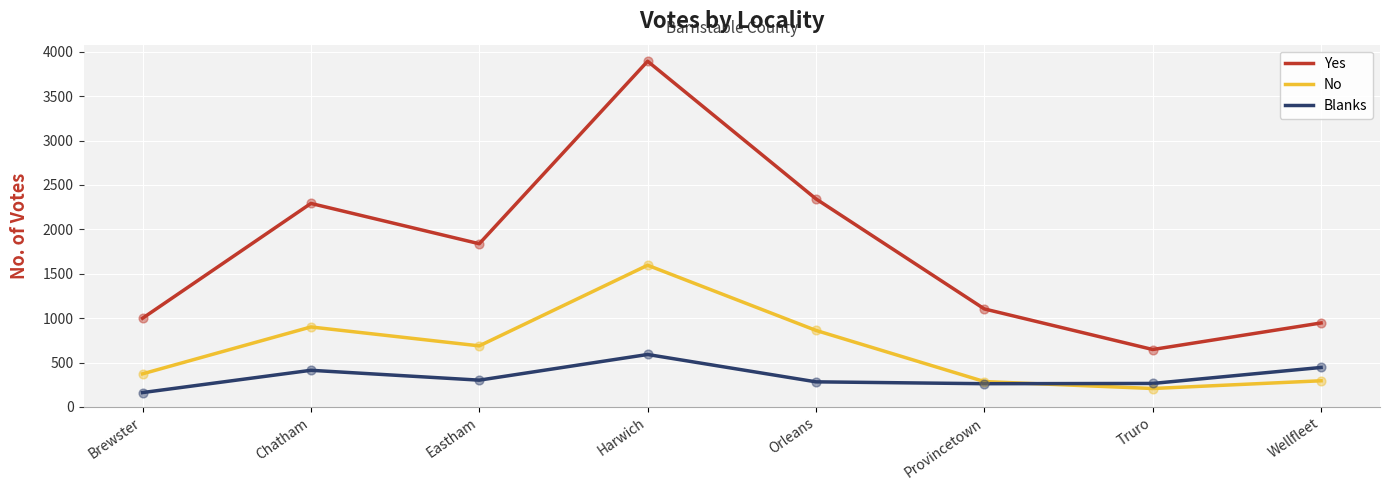

Which series has the largest range (max minus min)?

Yes